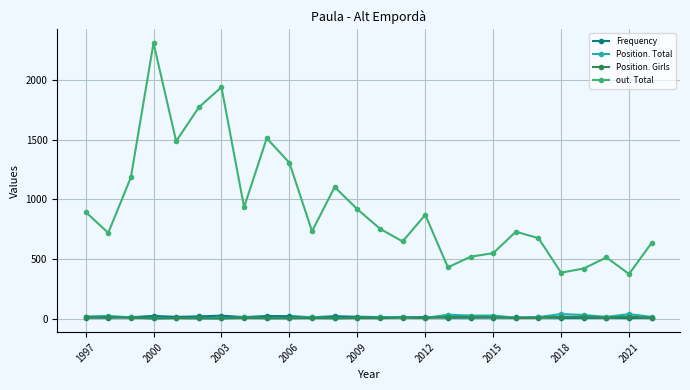

True or false: Frequency and out. Total intersect in this chart.

False